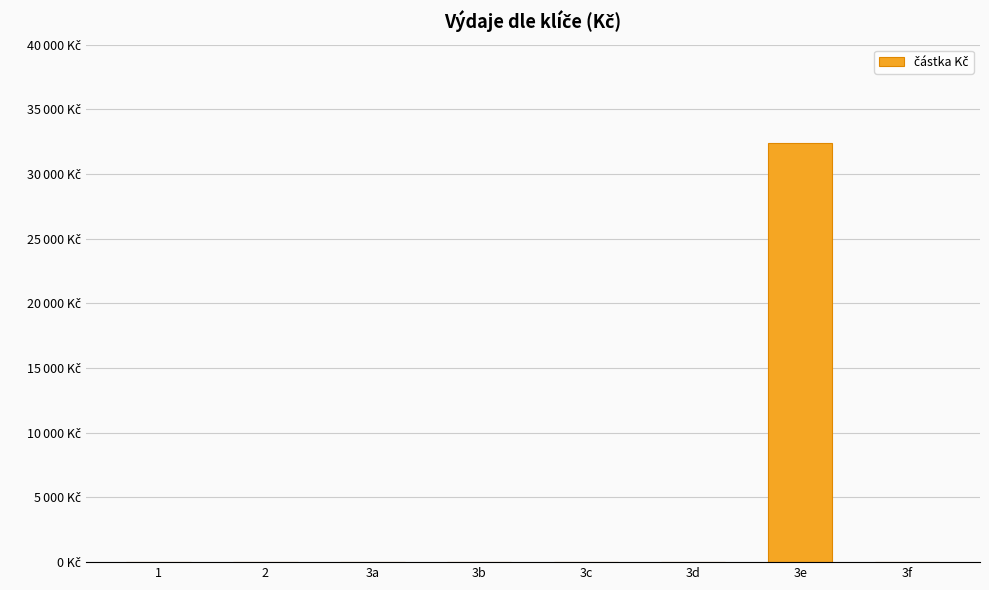

What is the maximum value shown in the chart?

32416